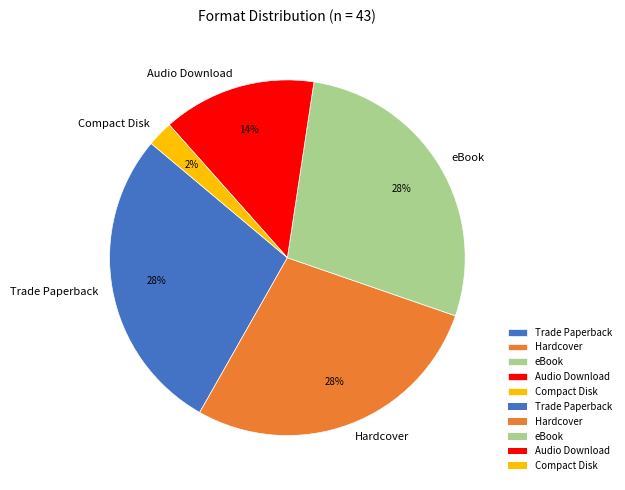

Is it true that Trade Paperback is 28% of the pie?

True